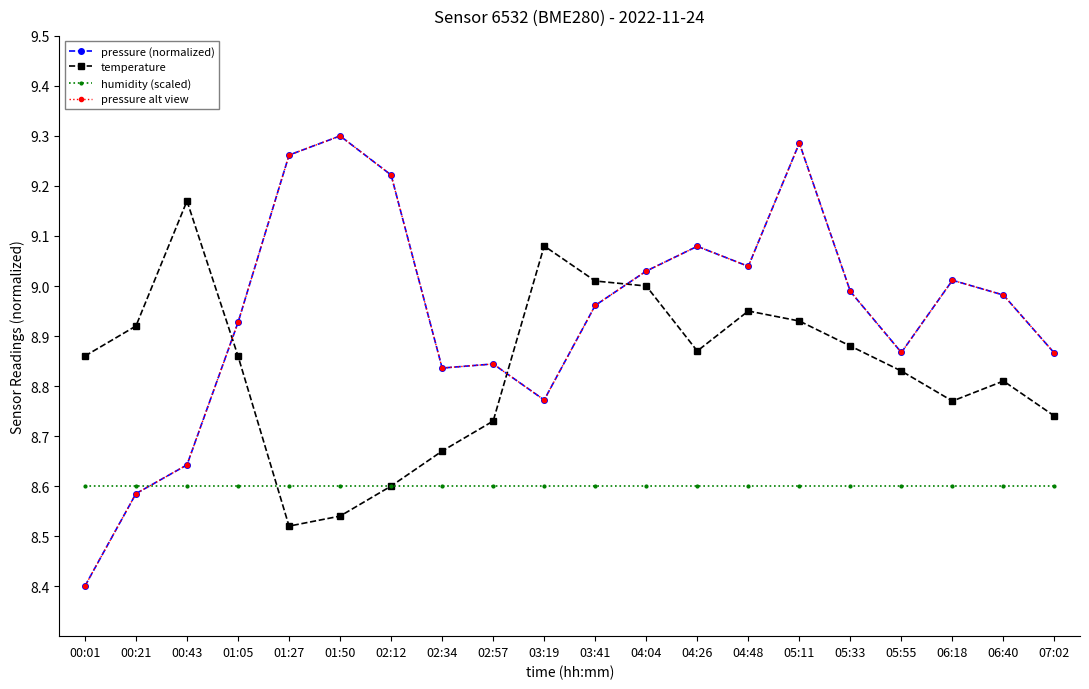

At which category does the chart reach its peak across all series?

01:50